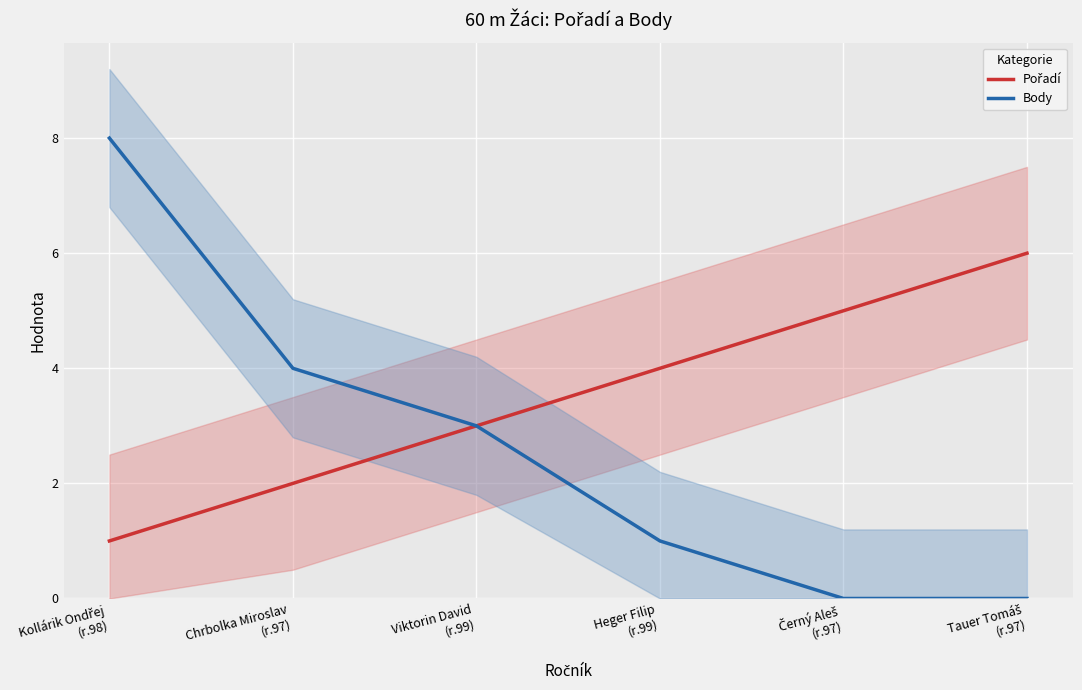

Rank the categories by Body value from lowest to highest.

Černý Aleš
(r.97), Tauer Tomáš
(r.97), Heger Filip
(r.99), Viktorin David
(r.99), Chrbolka Miroslav
(r.97), Kollárik Ondřej
(r.98)